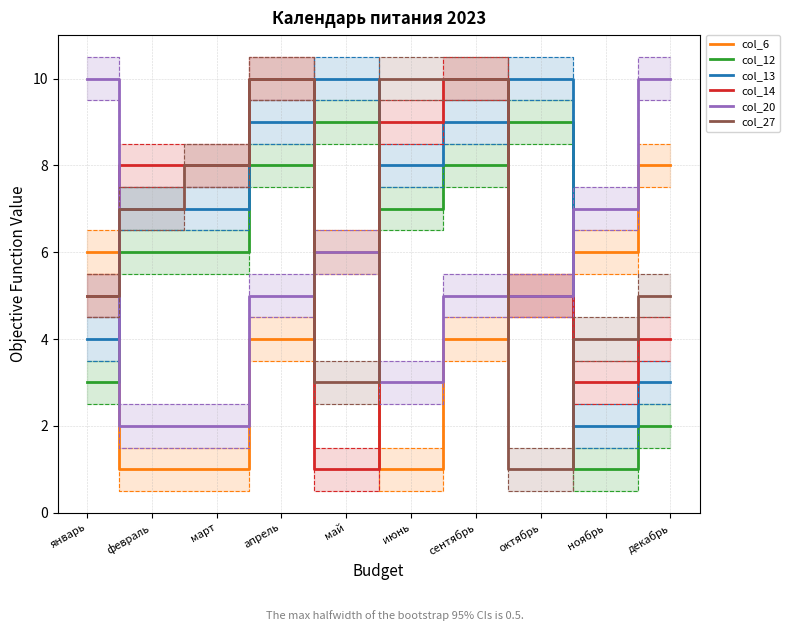

True or false: col_14 has more than 2 points higher than both neighbors.

False